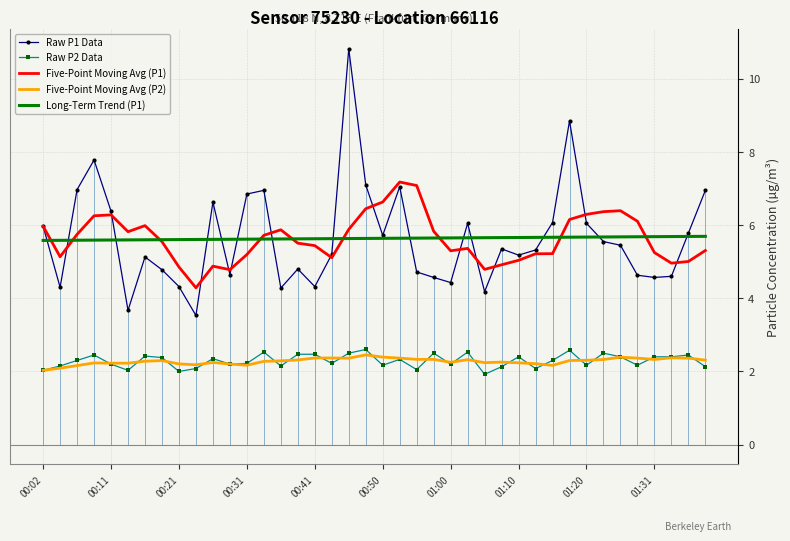

Which series has the widest spread of values?

Raw P1 Data